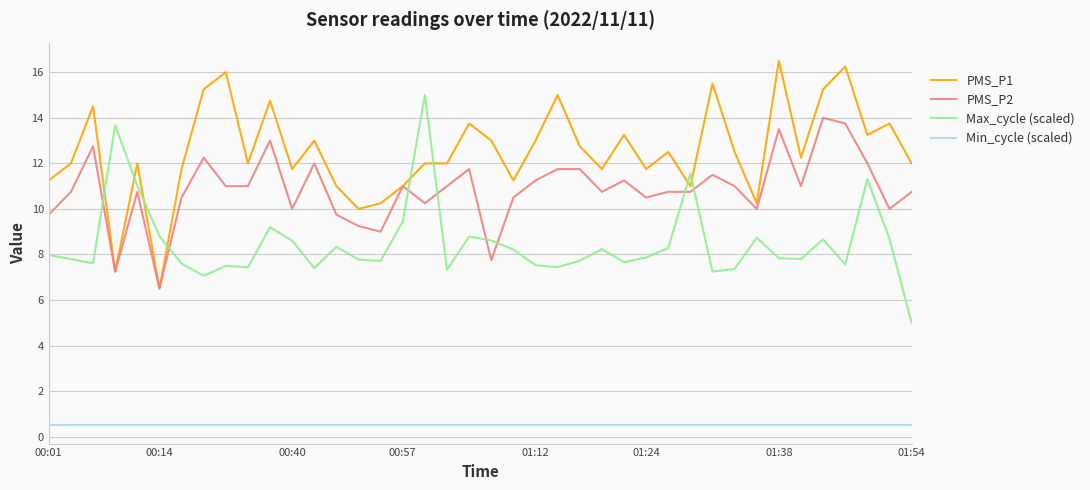

List the series in order of their peak value, highest first.

PMS_P1, Max_cycle (scaled), PMS_P2, Min_cycle (scaled)